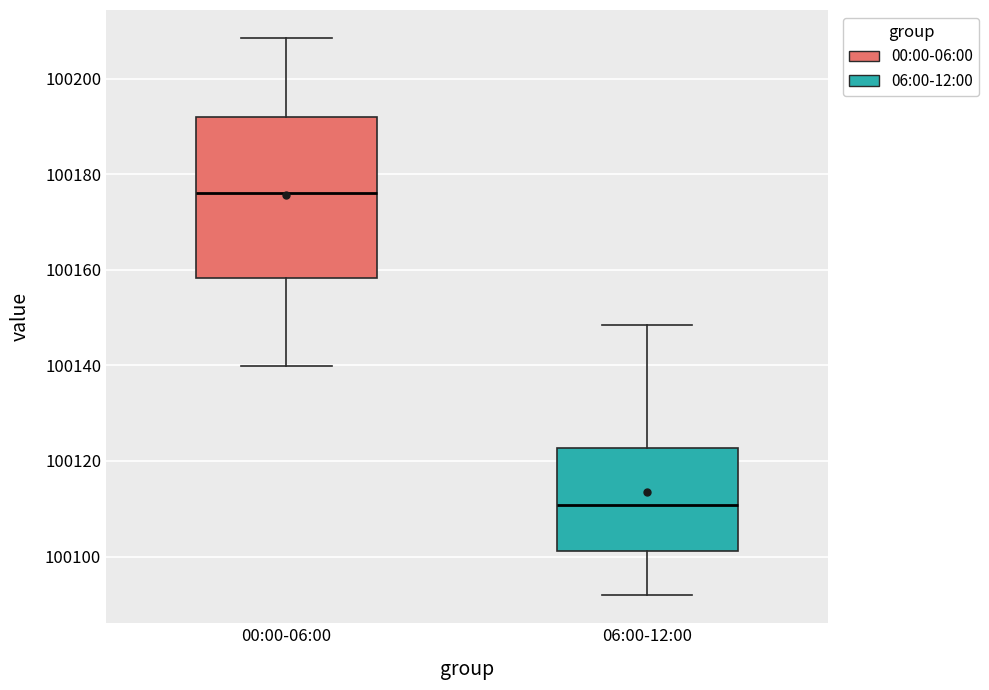

Which box is the tallest, from its lower edge to its upper edge?

00:00-06:00